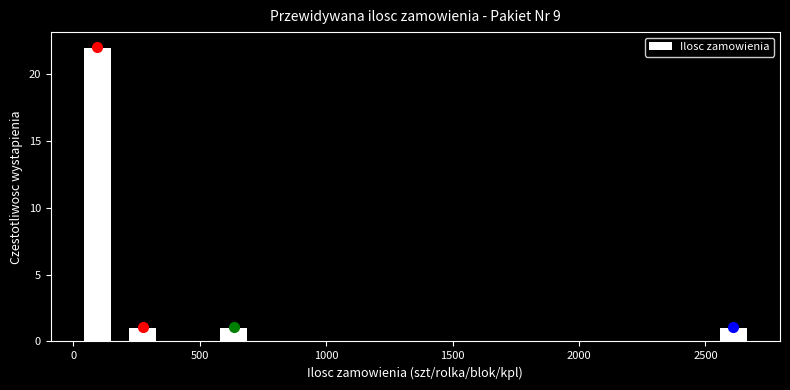

Read against the x-axis, roughly where is the centre of the tallest bar?

100